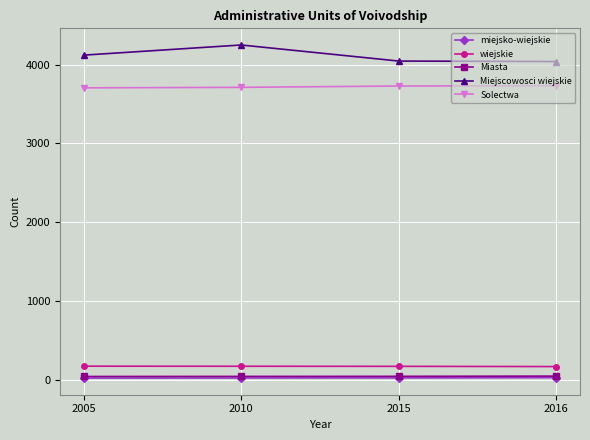

How many lines are shown in the chart?

5